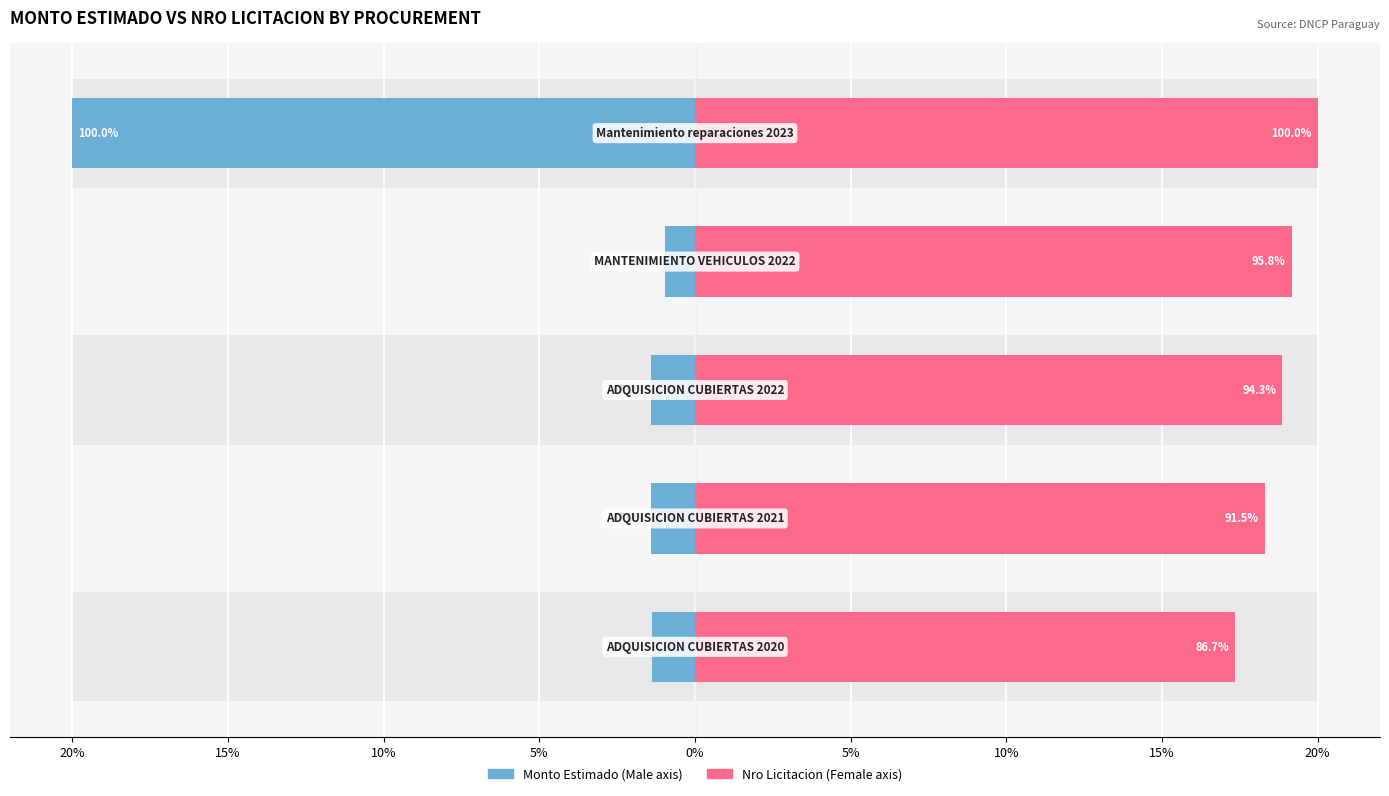

Between 15% and 10%, which is larger?

10%